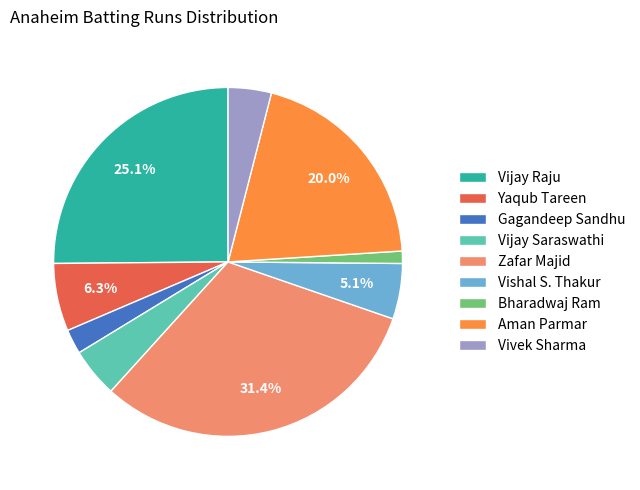

To the nearest percent, what percentage of the pie is Bharadwaj Ram?

1%